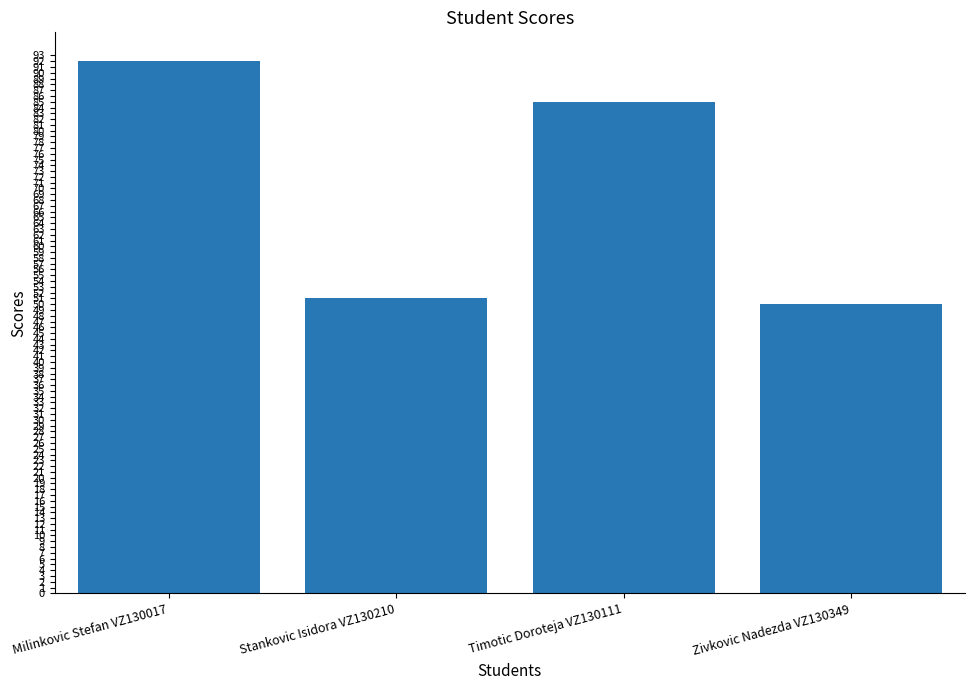

True or false: the data shows 92 at Milinkovic Stefan VZ130017.

True